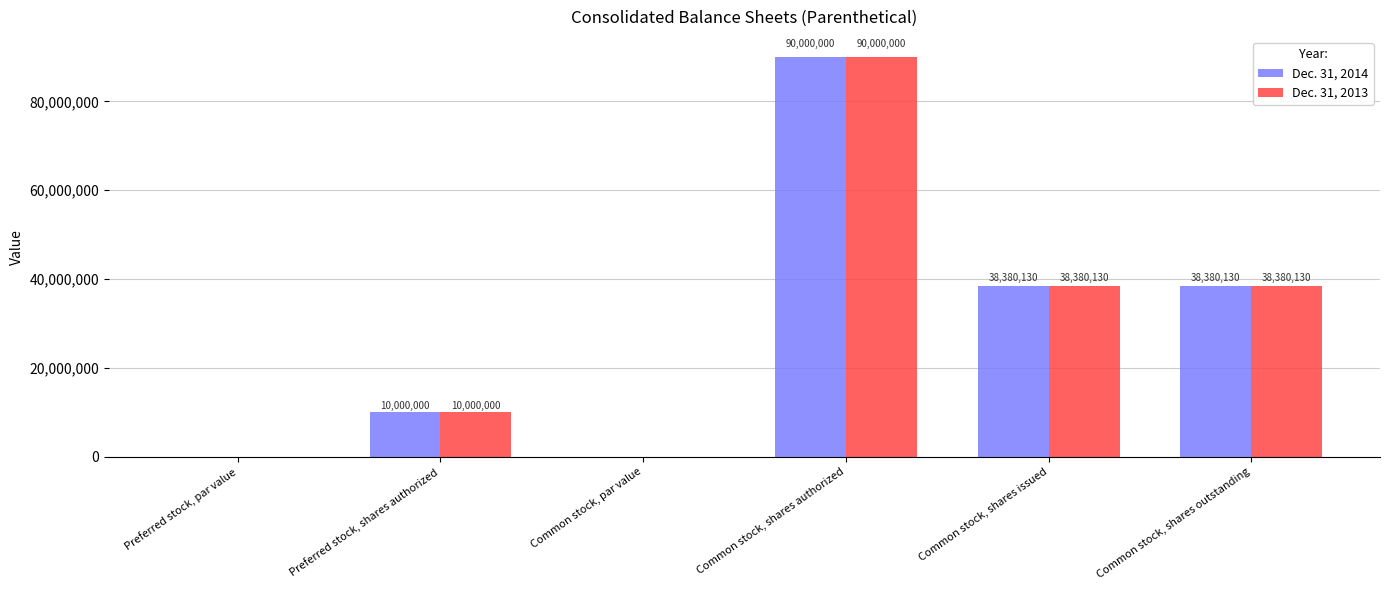

What is the total value across all series at Common stock, shares authorized?

180000000.0